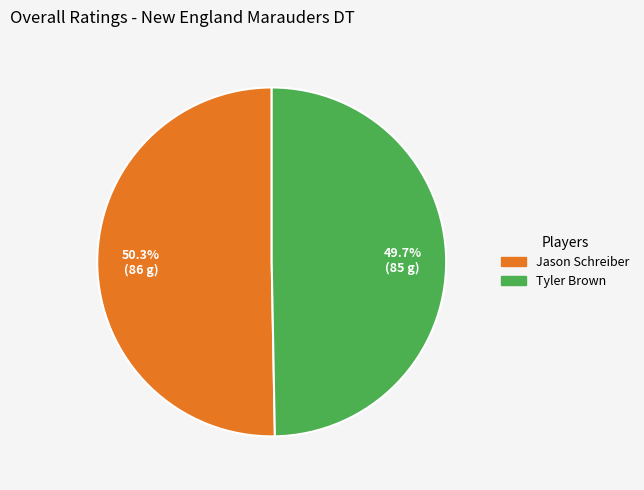

To the nearest percent, what is the difference between the largest and smallest slice percentages?

1%